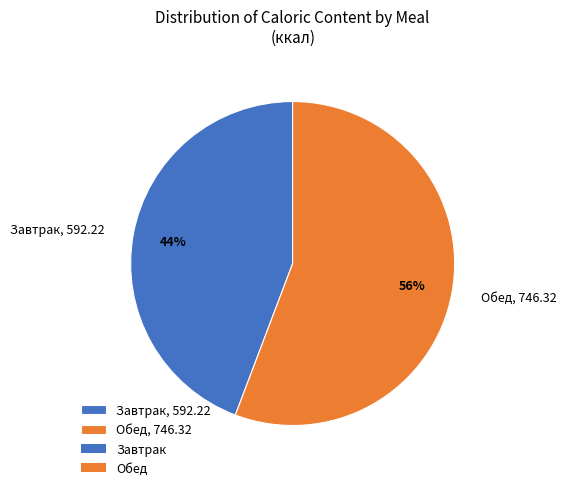

Approximately how many times larger is the value at Обед, 746.32 compared to Завтрак, 592.22?

1.3